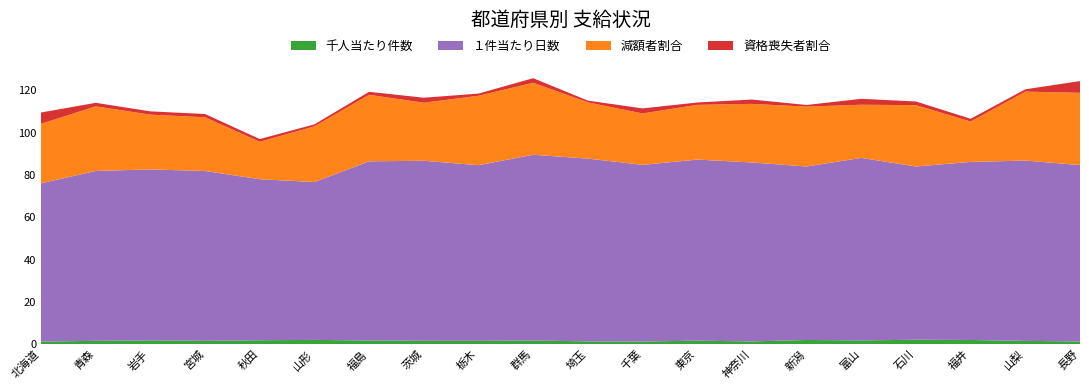

Reading right to left, transcribe all the data shown in this chart.

千人当たり件数: 1.3	1.5	2.0	2.1	1.8	2.0	1.3	1.6	1.2	1.3	1.7	1.5	1.6	1.7	2.0	1.8	1.5	1.8	1.6	1.2
１件当たり日数: 83.4	85.2	84.2	81.9	86.3	82.0	84.6	85.6	83.5	86.4	87.8	83.1	85.1	84.7	74.6	76.1	80.3	80.8	80.3	74.8
減額者割合: 34.2	32.6	19.1	29.0	25.1	28.3	27.7	25.9	24.3	26.6	34.1	32.8	27.5	31.4	26.3	17.7	25.4	25.9	30.6	28.1
資格喪失者割合: 5.5	1.1	1.3	1.7	2.8	0.8	2.1	1.1	2.4	0.8	2.2	1.0	2.4	1.4	1.0	1.3	1.5	1.6	1.7	5.3